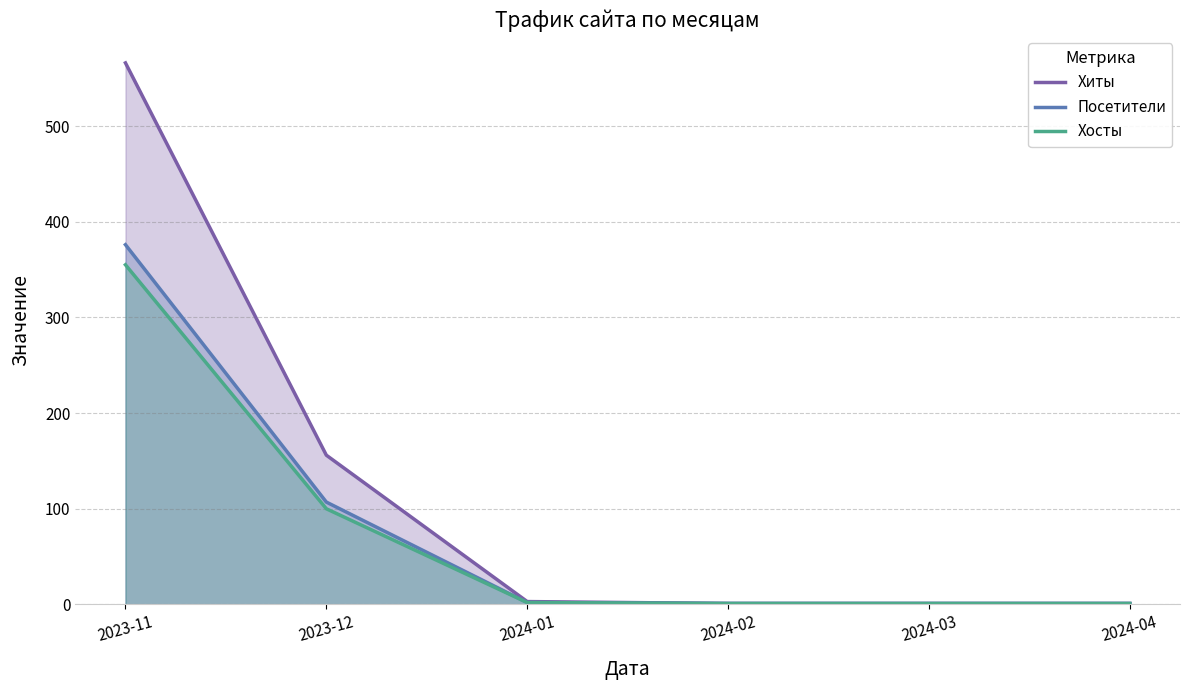

True or false: Хосты has more than 0 points higher than both neighbors.

False